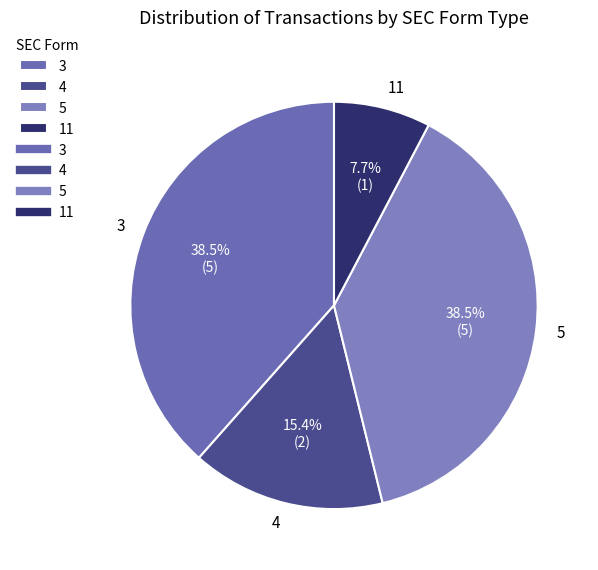

Which category has the smallest portion of the pie?

11